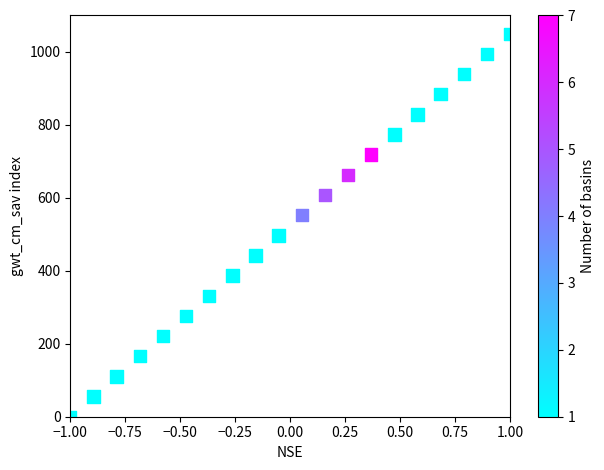

What is the range of X values (max minus min)?

2.0